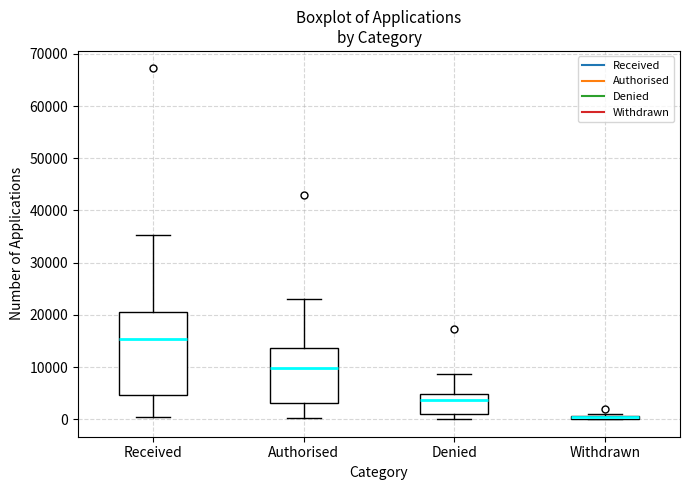

Comparing the boxes themselves (not the whiskers), which one is the tallest?

Received